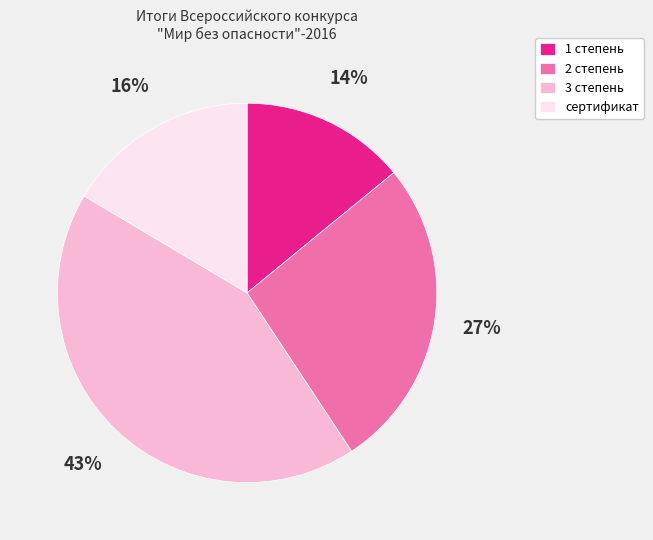

To the nearest percent, what is the difference between the largest and smallest slice percentages?

29%